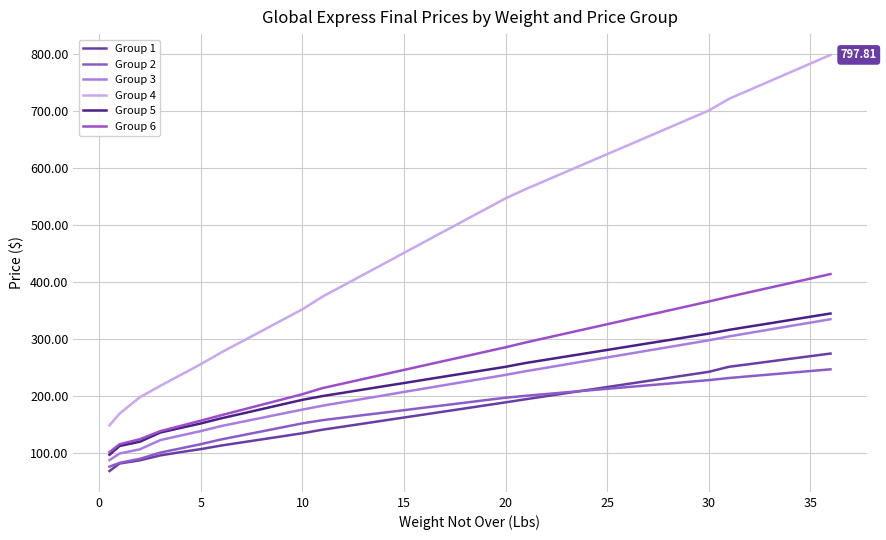

True or false: Group 4 has more than 0 interior local peaks.

False